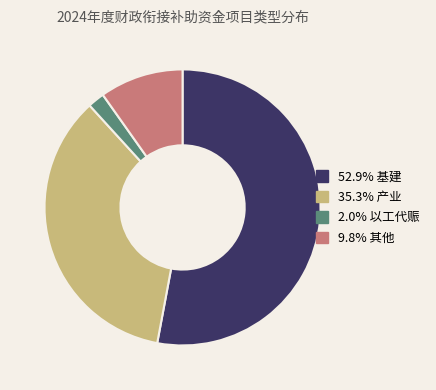

Count the number of slices in the pie.

4